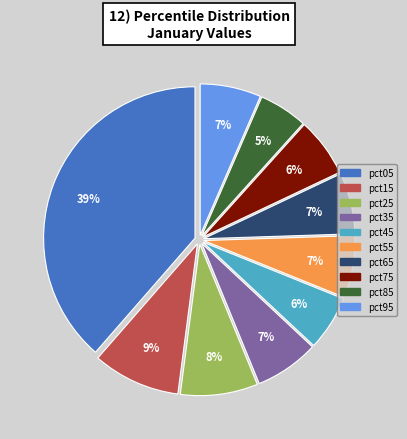

Does pct35 account for over 50% of the chart?

No